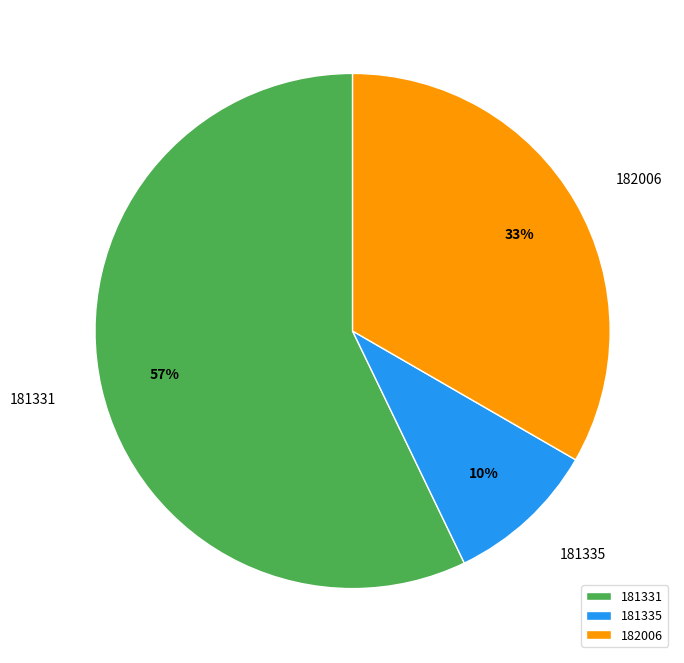

Do 182006 and 181331 together represent more than half of the pie?

Yes